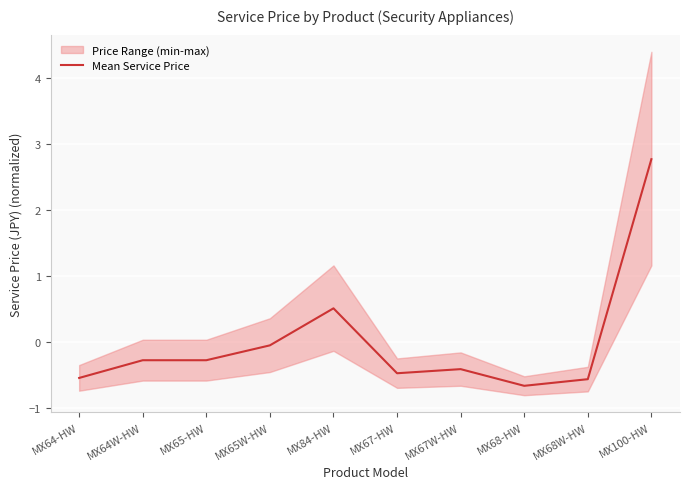

Rank the categories by value from highest to lowest.

MX100-HW, MX84-HW, MX65W-HW, MX64W-HW, MX65-HW, MX67W-HW, MX67-HW, MX64-HW, MX68W-HW, MX68-HW